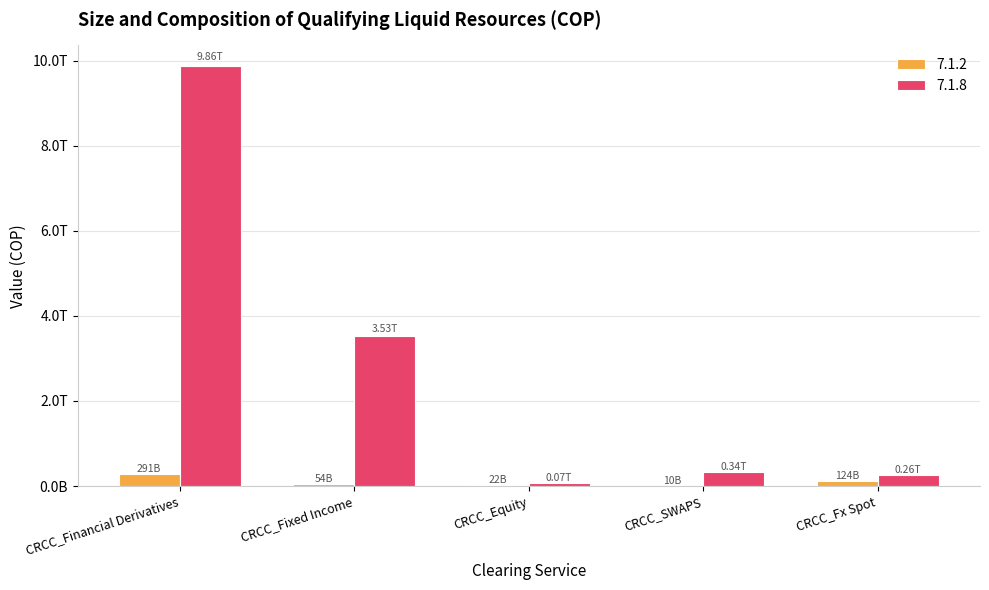

Are the bars grouped side by side (vs. stacked)?

Yes